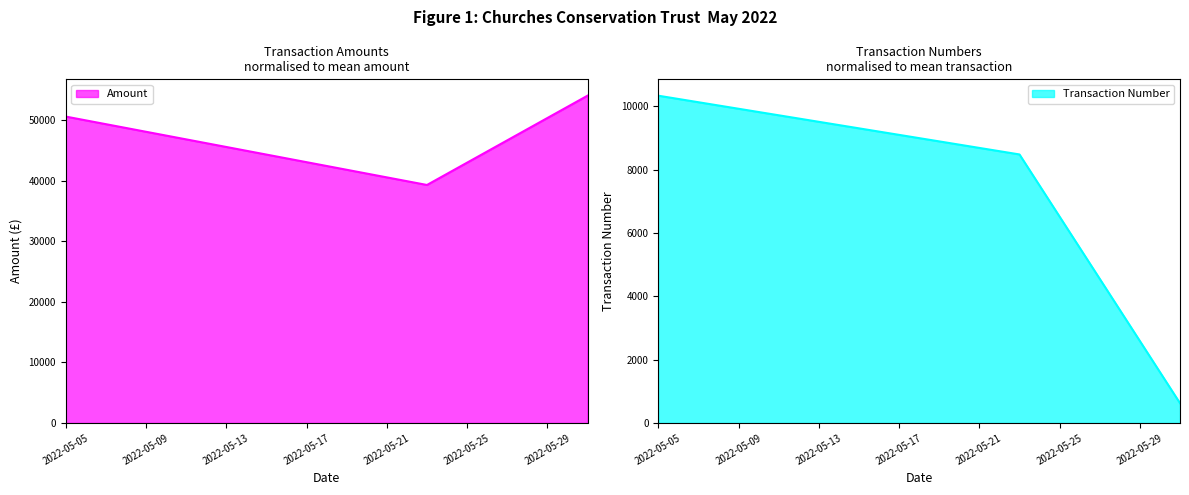

Reading left to right, extract all data points from this chart.

Amount: 2022-05-05=50633.4	2022-05-23=39327.9	2022-05-31=54083.6
Transaction Number: 2022-05-05=10333.0	2022-05-23=8478.0	2022-05-31=623.0